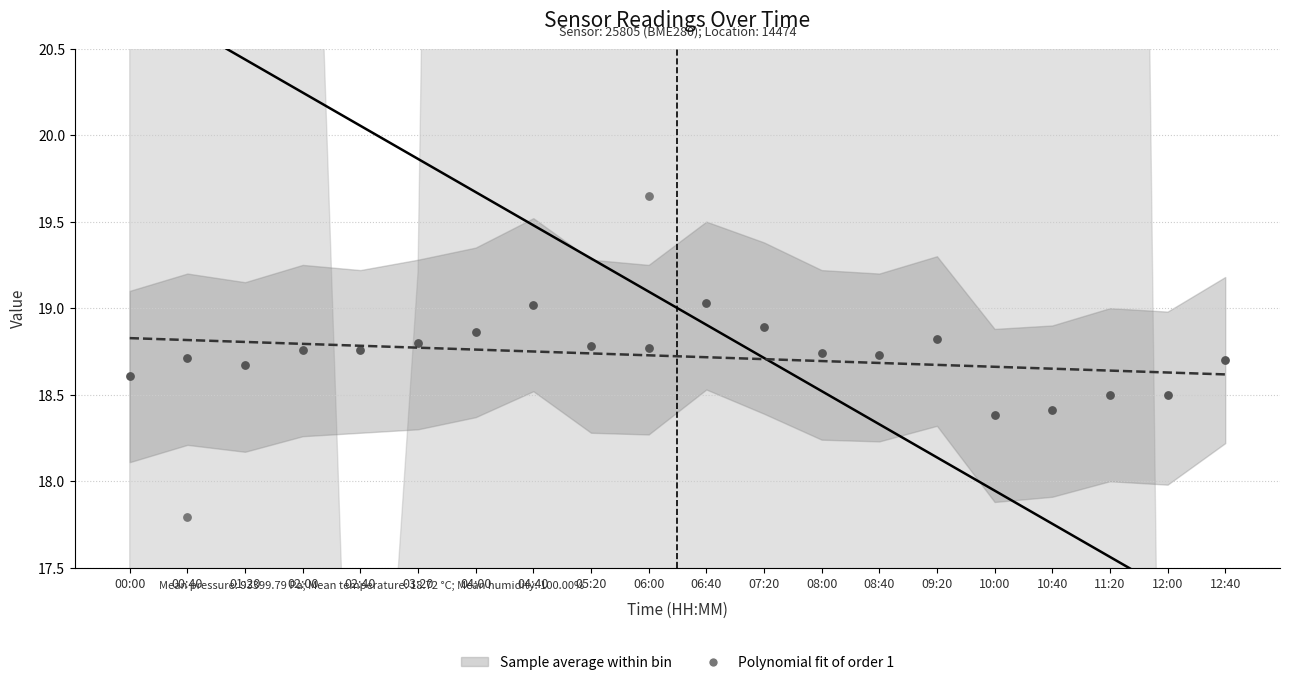

At how many categories does at least one series exceed 24?

9